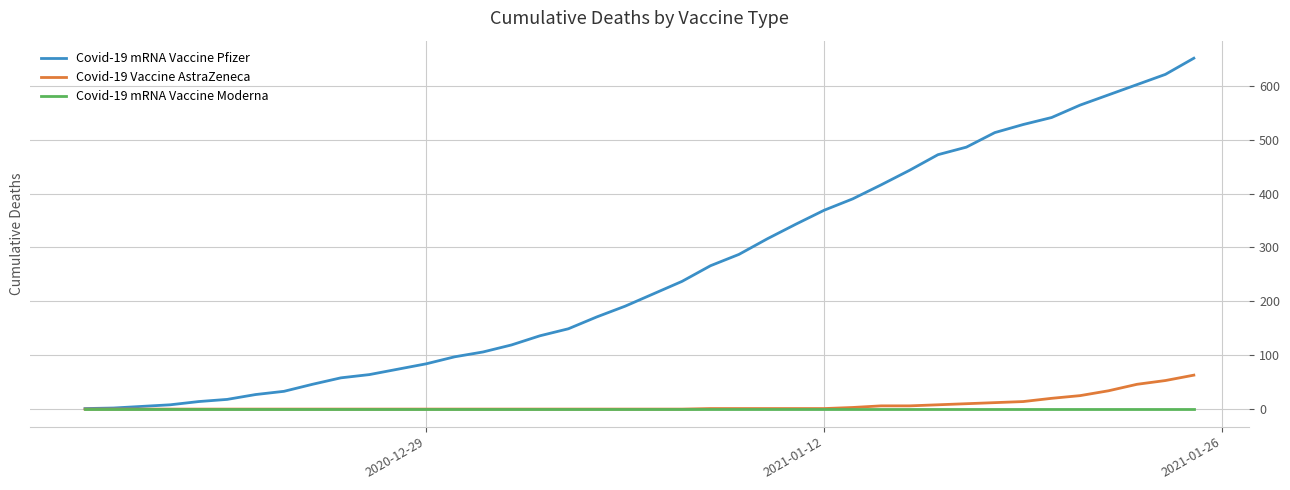

How many lines are shown in the chart?

3